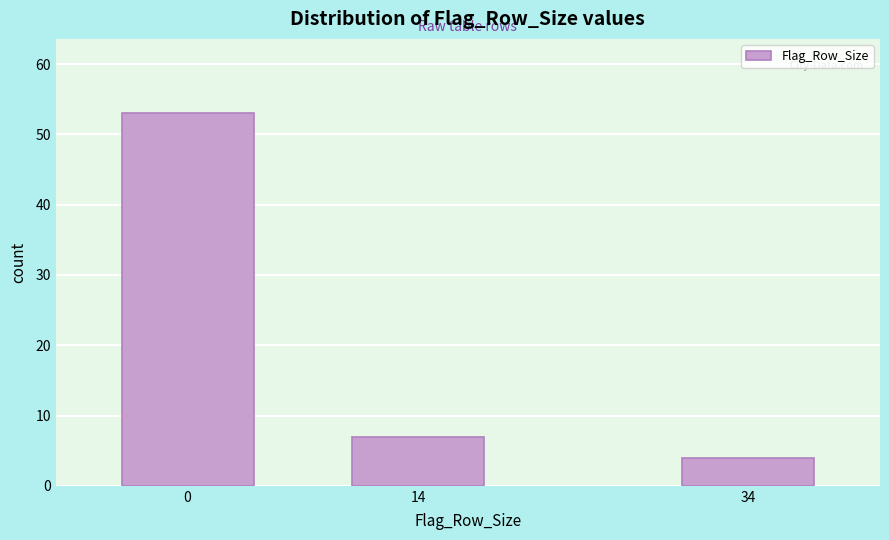

Reading right to left, what are all the values shown in this chart?

4	7	53